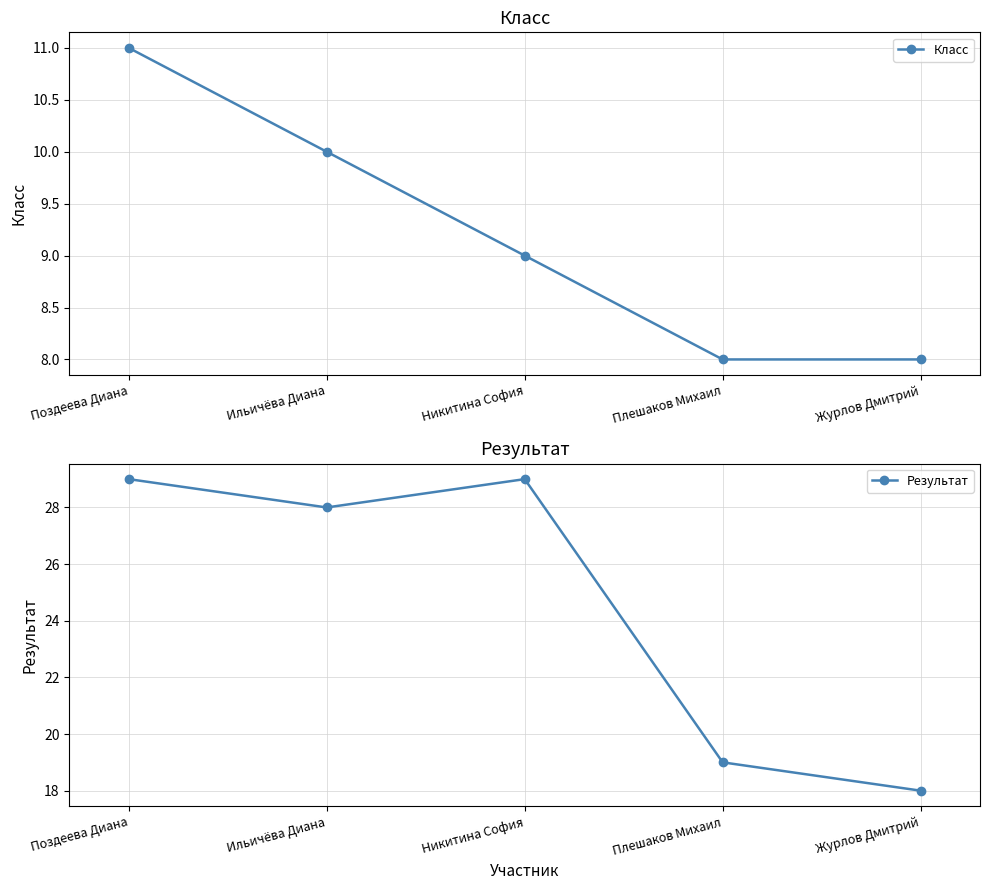

Reading right to left, transcribe all the data shown in this chart.

Класс: Журлов Дмитрий=8	Плешаков Михаил=8	Никитина София=9	Ильичёва Диана=10	Поздеева Диана=11
Результат: Журлов Дмитрий=18	Плешаков Михаил=19	Никитина София=29	Ильичёва Диана=28	Поздеева Диана=29